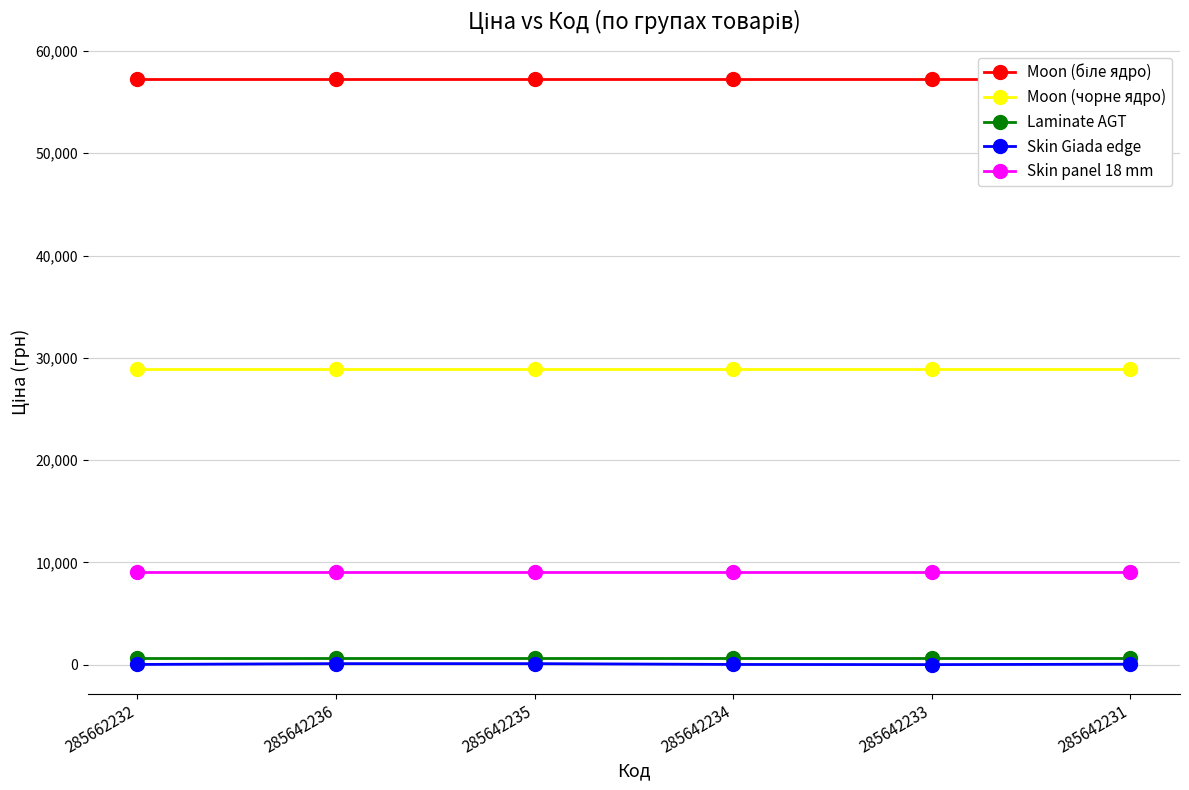

Which series has the largest range (max minus min)?

Skin Giada edge